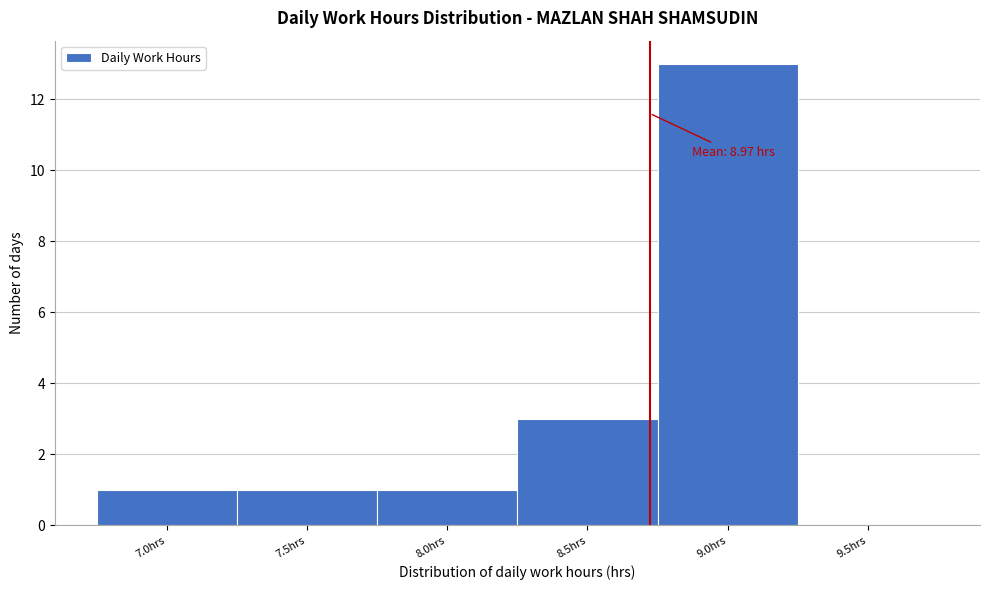

Reading left to right, list all the values displayed in this chart.

7.0hrs=1	7.5hrs=1	8.0hrs=1	8.5hrs=3	9.0hrs=13	9.5hrs=0